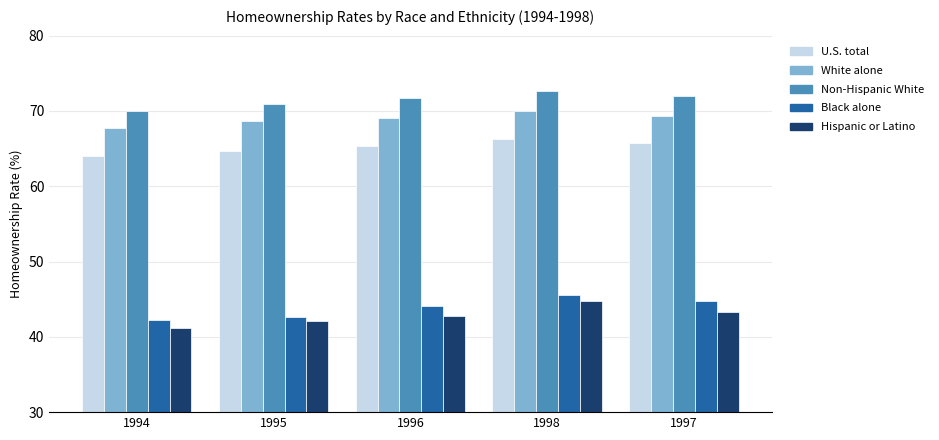

Reading left to right, list all the values displayed in this chart.

U.S. total: 1994=64.0	1995=64.7	1996=65.4	1998=66.3	1997=65.7
White alone: 1994=67.7	1995=68.7	1996=69.1	1998=70.0	1997=69.3
Non-Hispanic White: 1994=70.0	1995=70.9	1996=71.7	1998=72.6	1997=72.0
Black alone: 1994=42.3	1995=42.7	1996=44.1	1998=45.6	1997=44.8
Hispanic or Latino: 1994=41.2	1995=42.1	1996=42.8	1998=44.7	1997=43.3